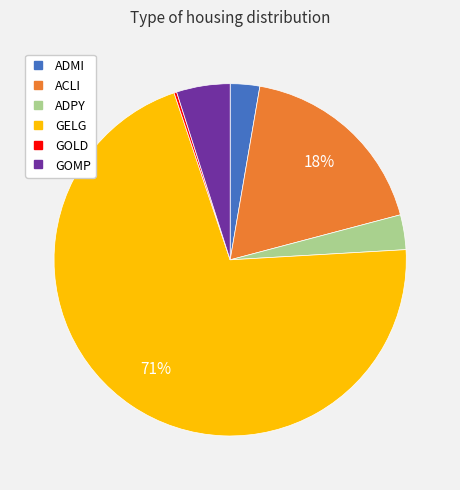

Which has a higher value, GOMP or GELG?

GELG